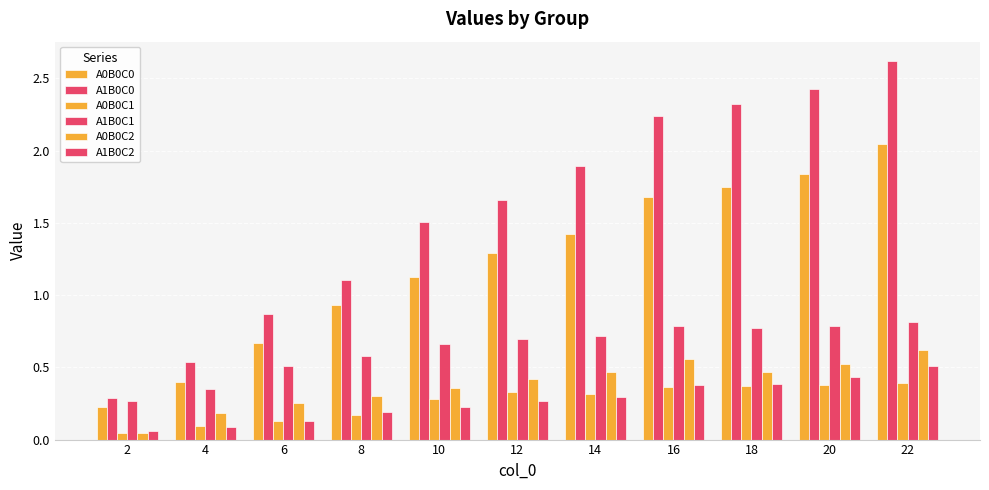

How many series are shown in this chart?

6